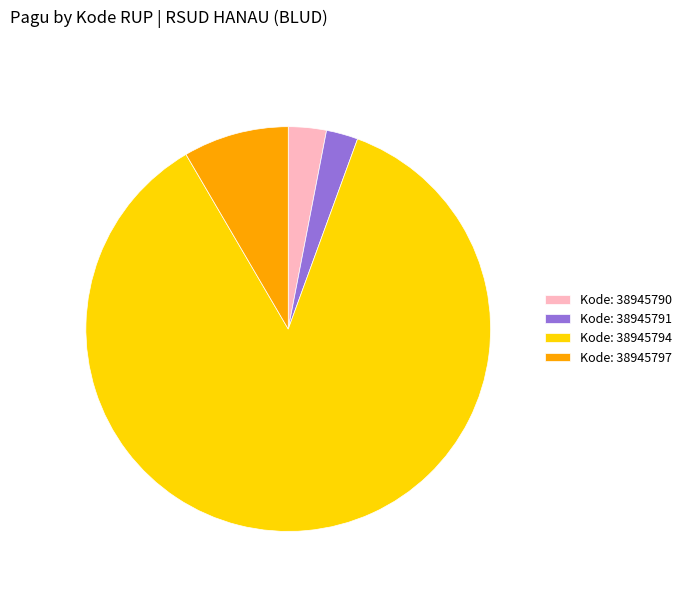

Which has a higher value, Kode: 38945797 or Kode: 38945790?

Kode: 38945797